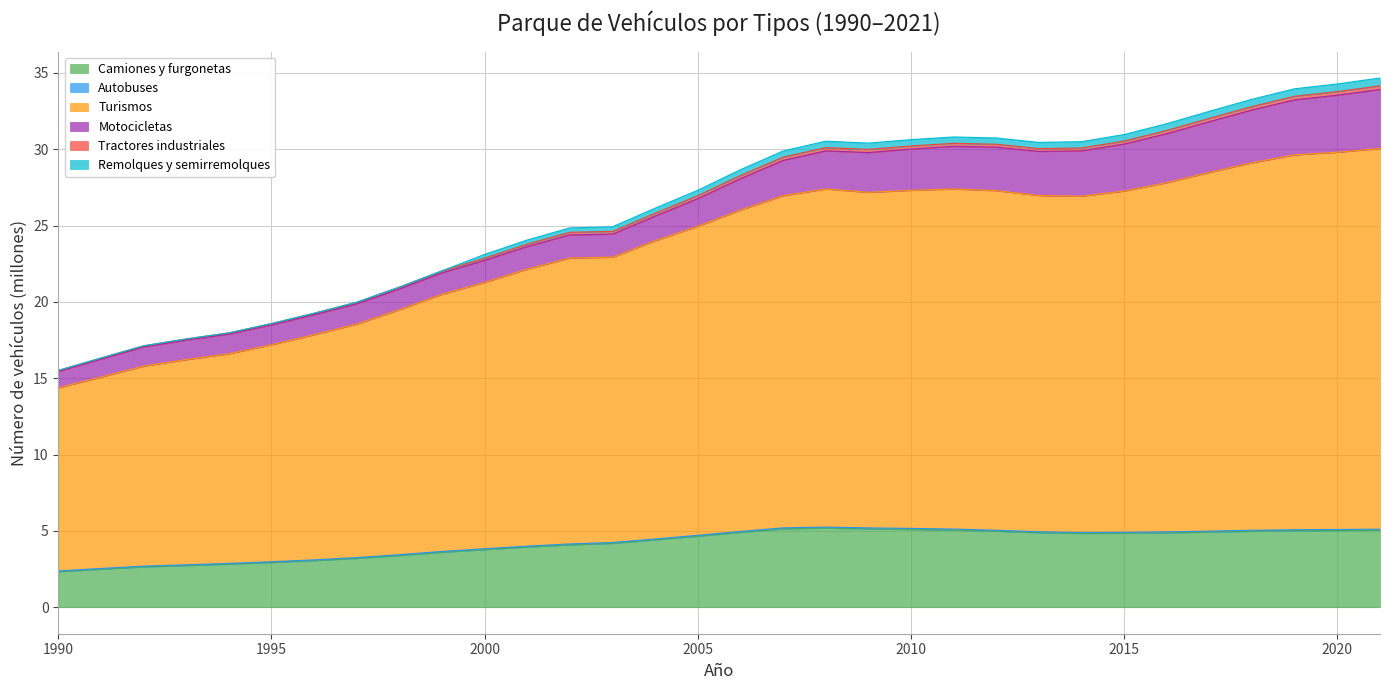

True or false: Autobuses and Turismos intersect in this chart.

False